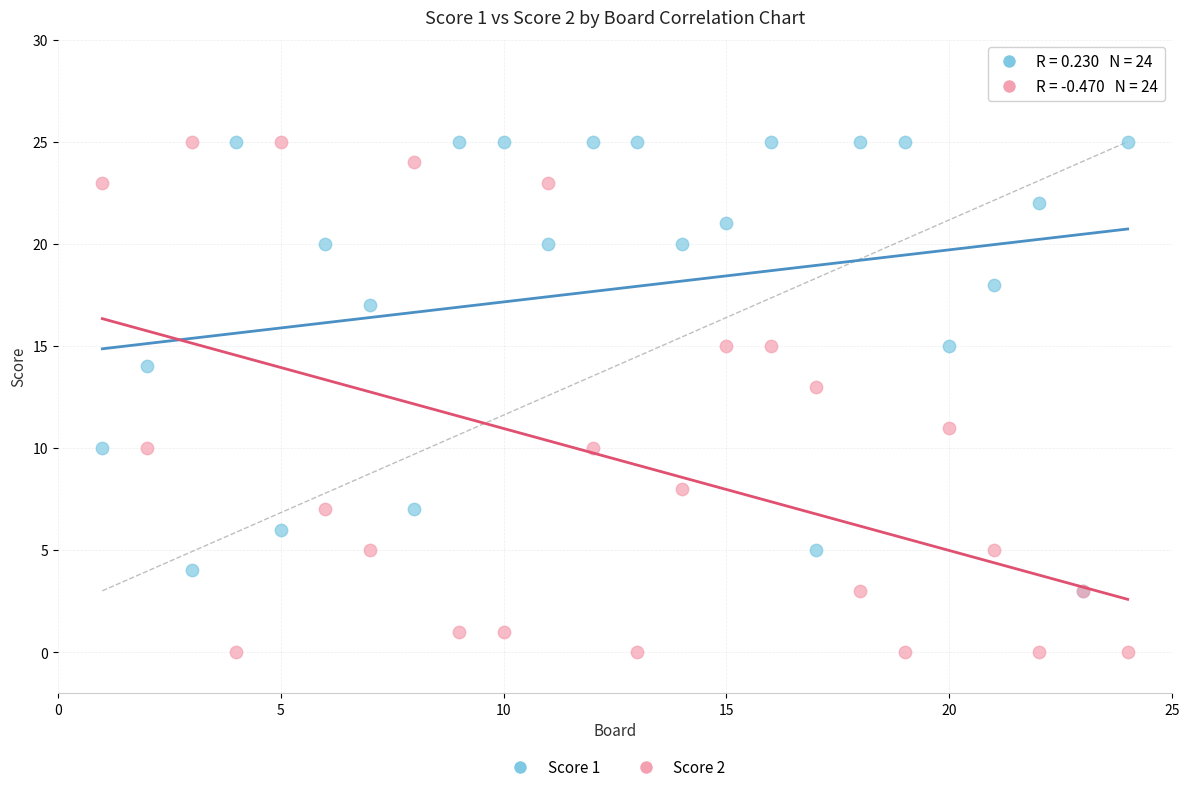

Which series reaches the minimum Y coordinate?

Score 2